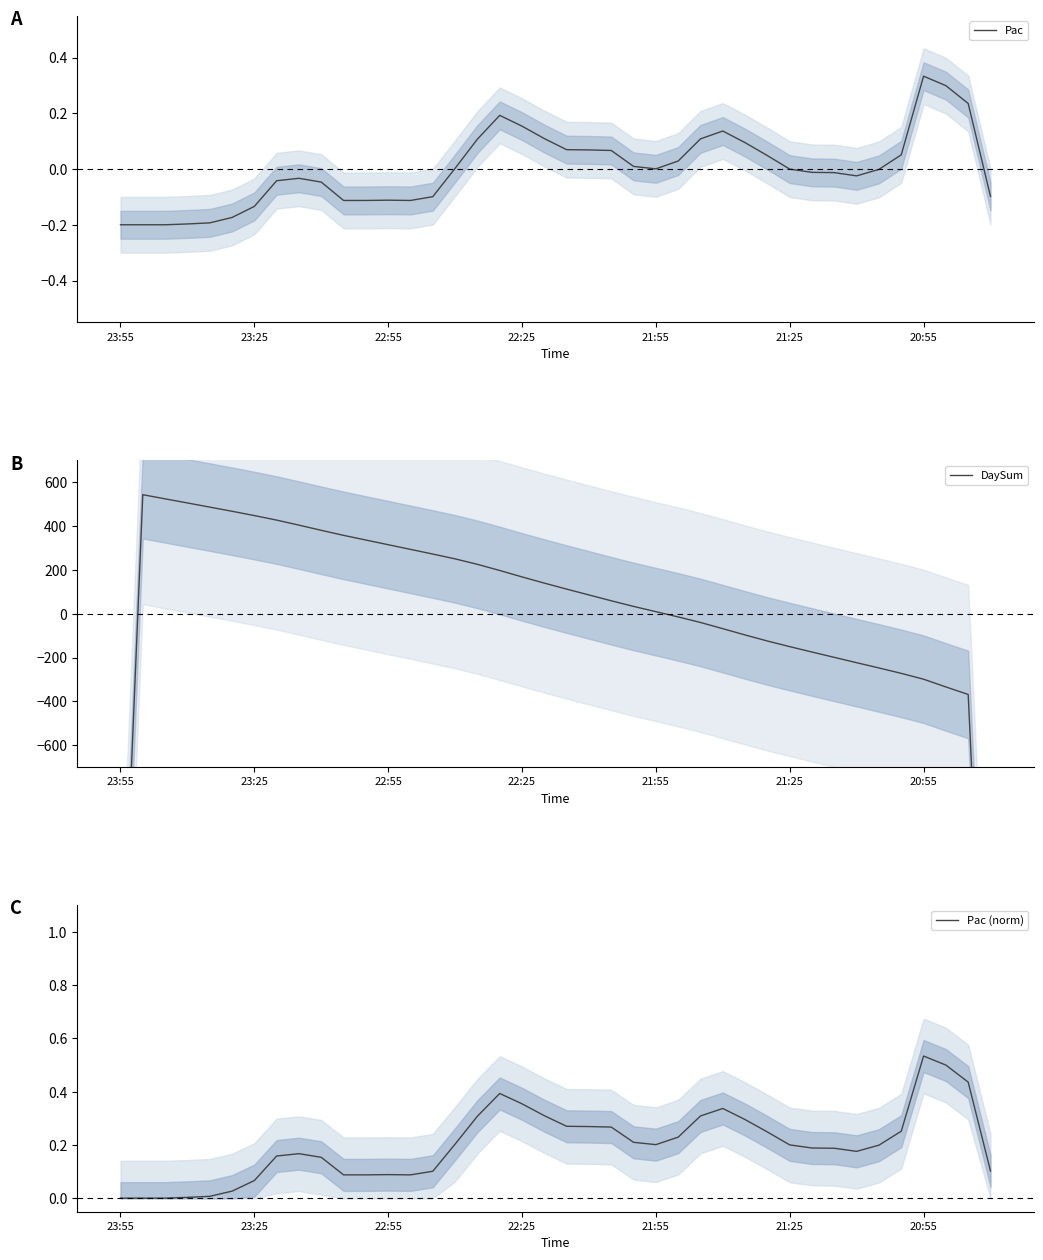

Is it true that Pac equals -0.0 at 21:25?

True